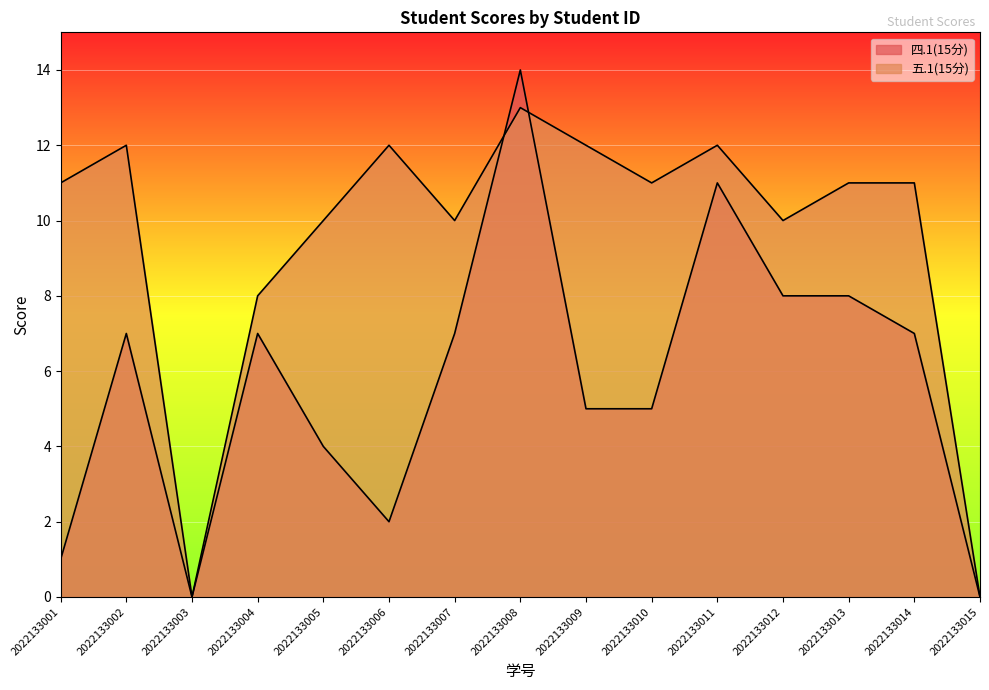

How many lines are shown in the chart?

2